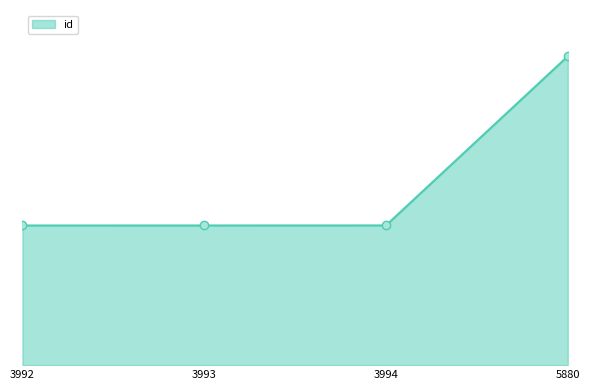

Is this an area chart (filled region under the line)?

Yes